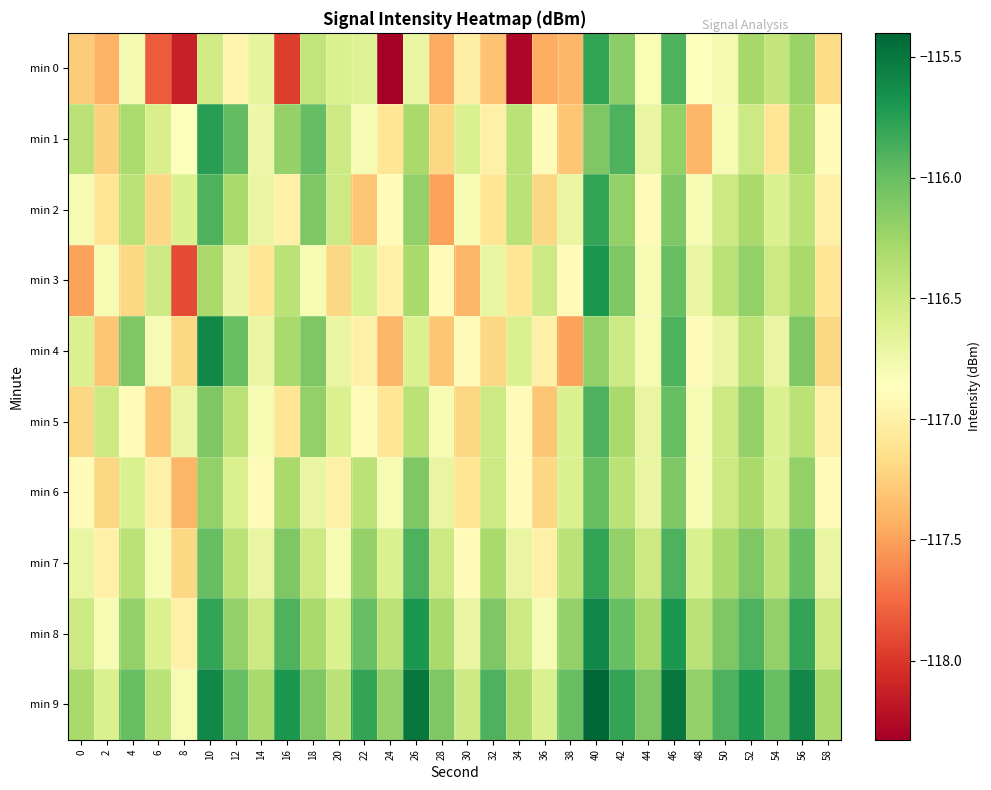

How many categories are shown in the chart?

30